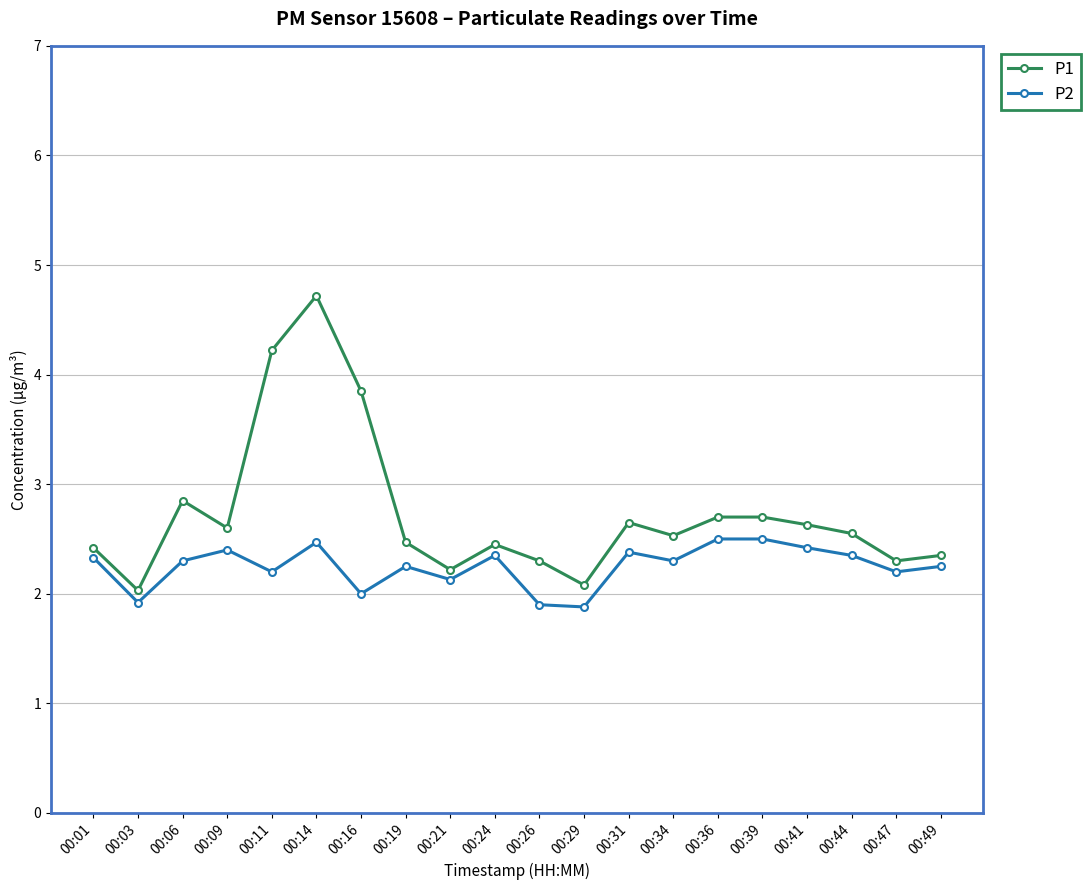

What is the minimum value for P1?

2.0